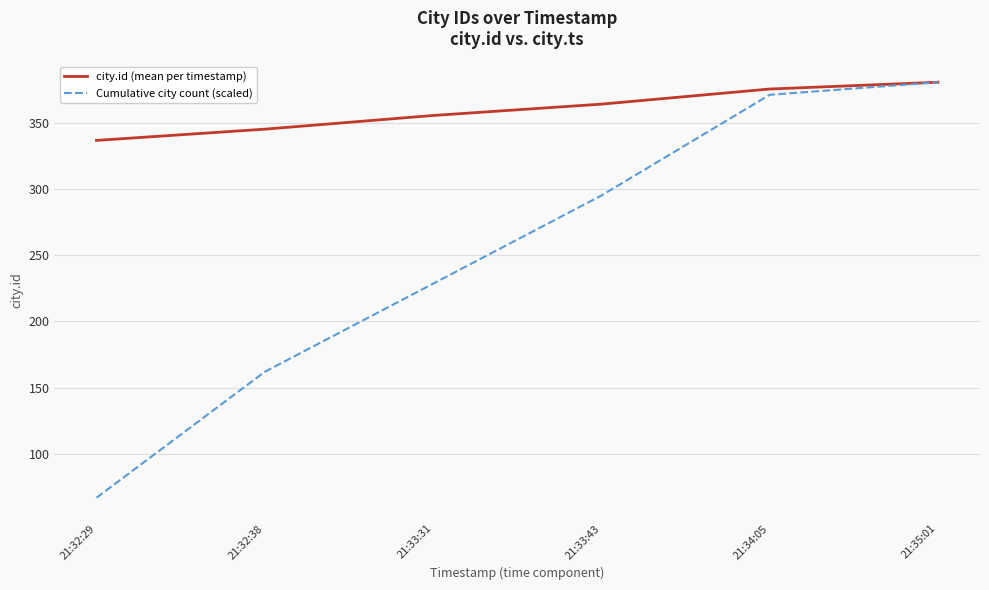

How many series are shown in this chart?

2